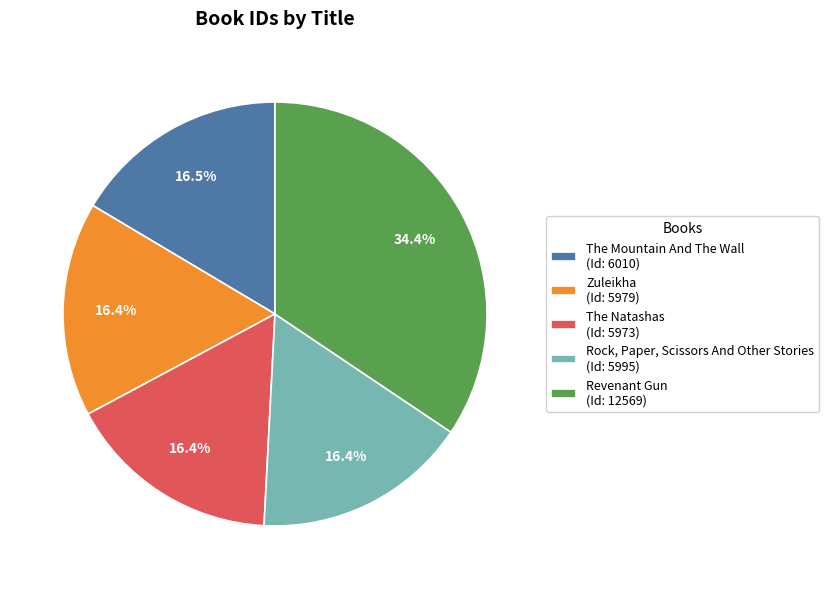

Does any single category account for the majority?

No